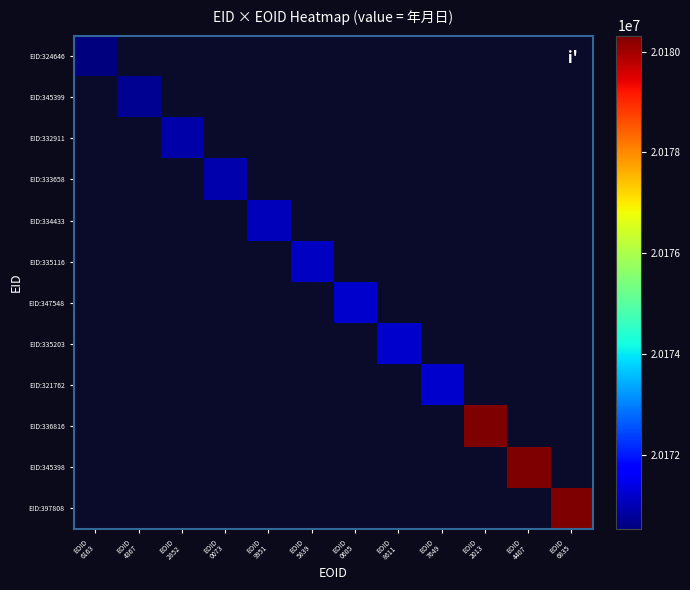

At how many categories does at least one series exceed 20171890?

3